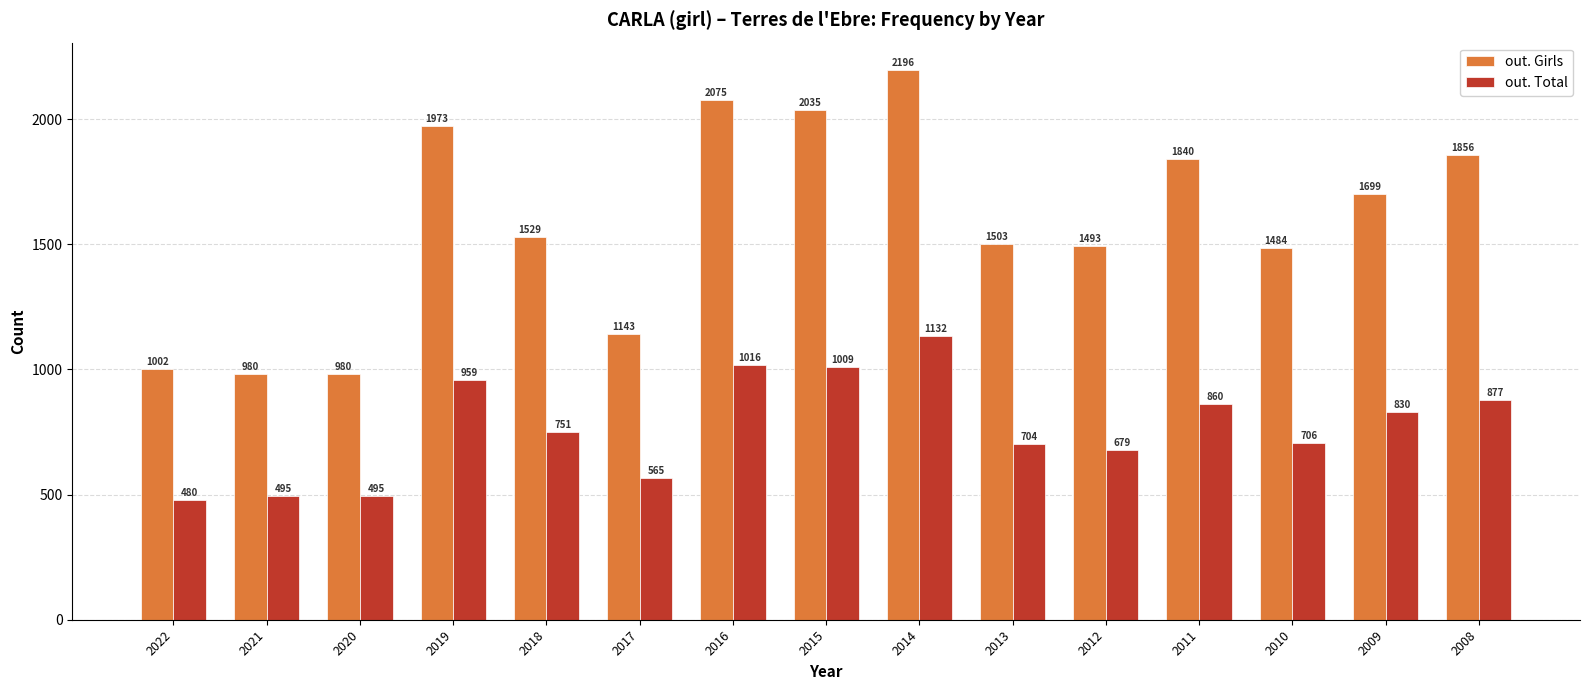

Rank the series by their average value, from highest to lowest.

out. Girls, out. Total